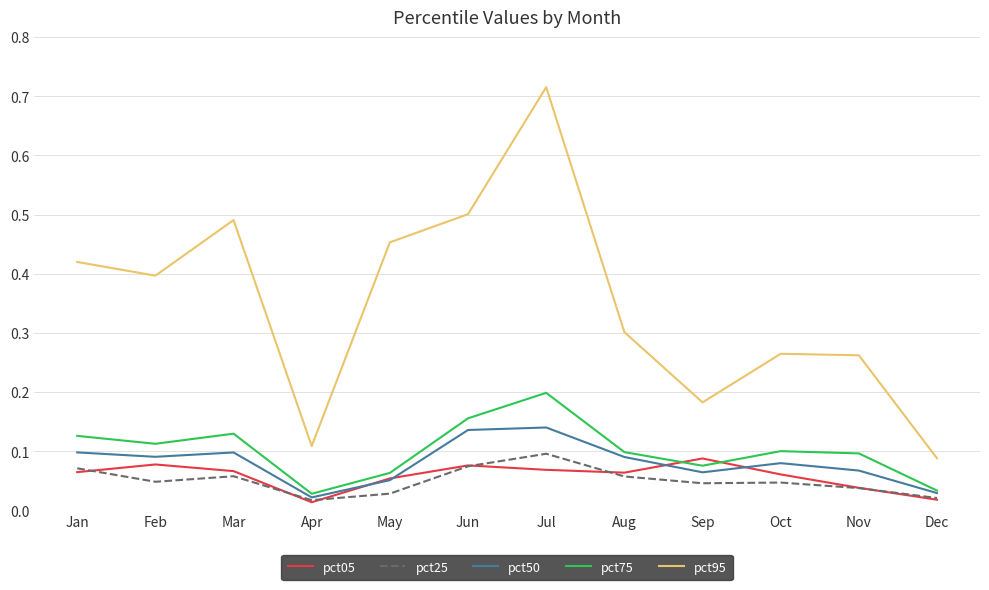

Which series has the largest total across all categories?

pct95